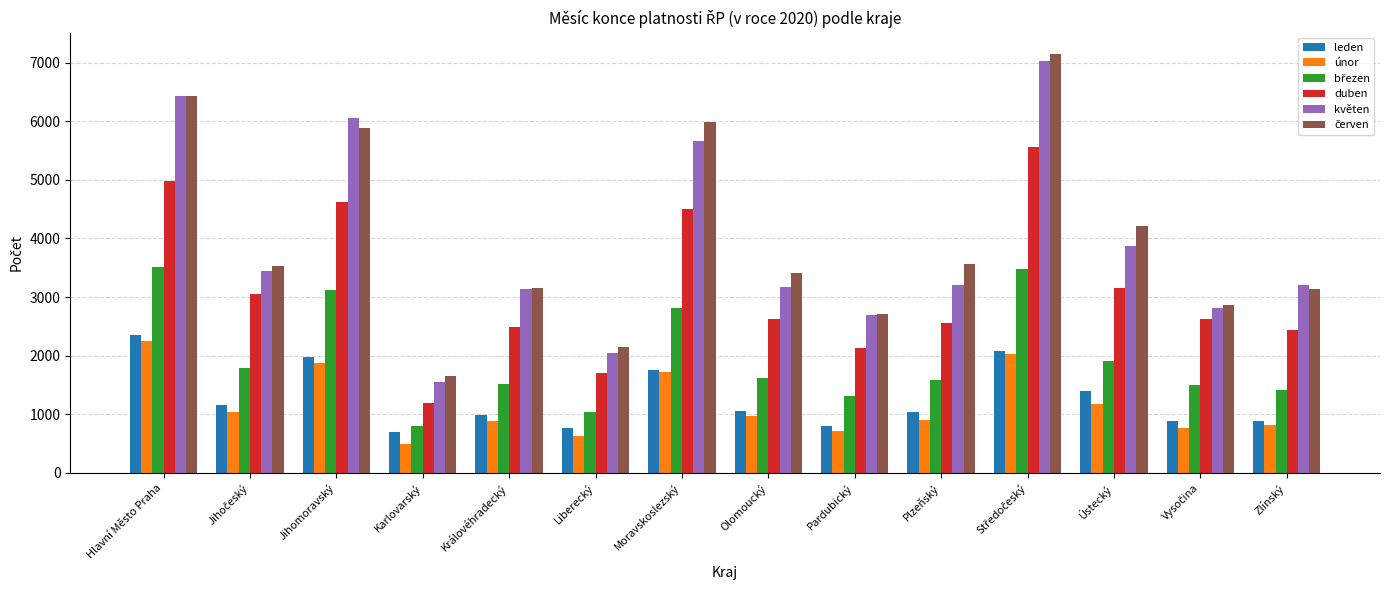

Which series changed the most between Hlavní Město Praha and Královéhradecký?

květen